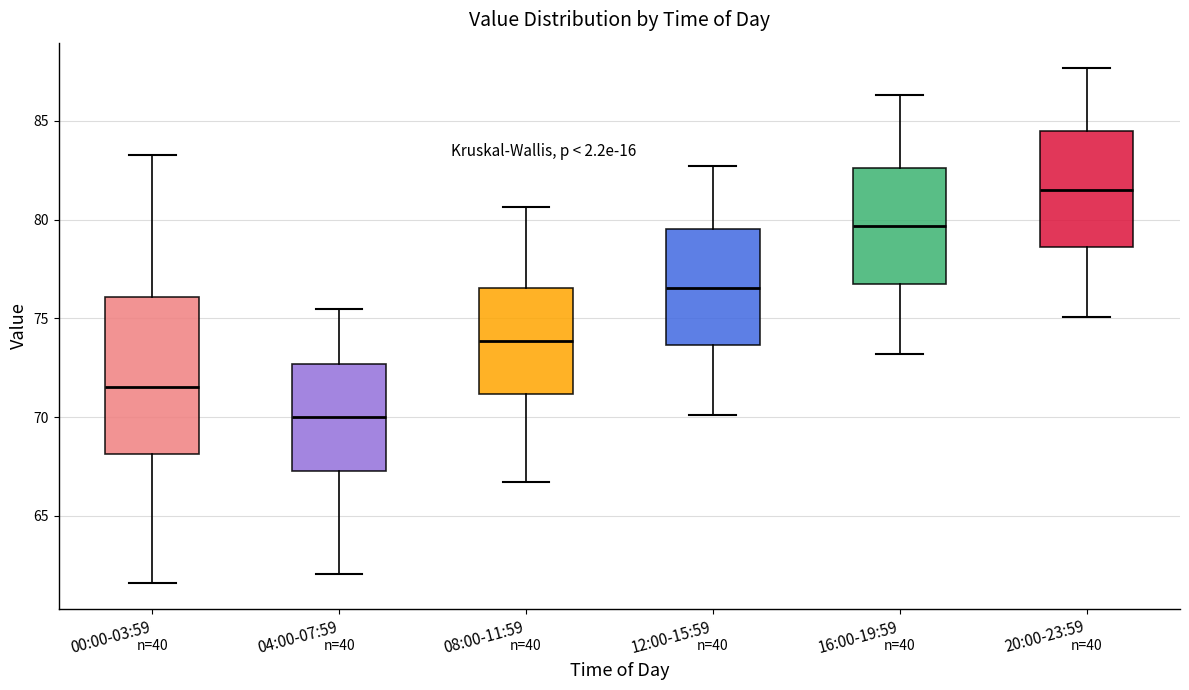

Which box has the lowest median line?

04:00-07:59